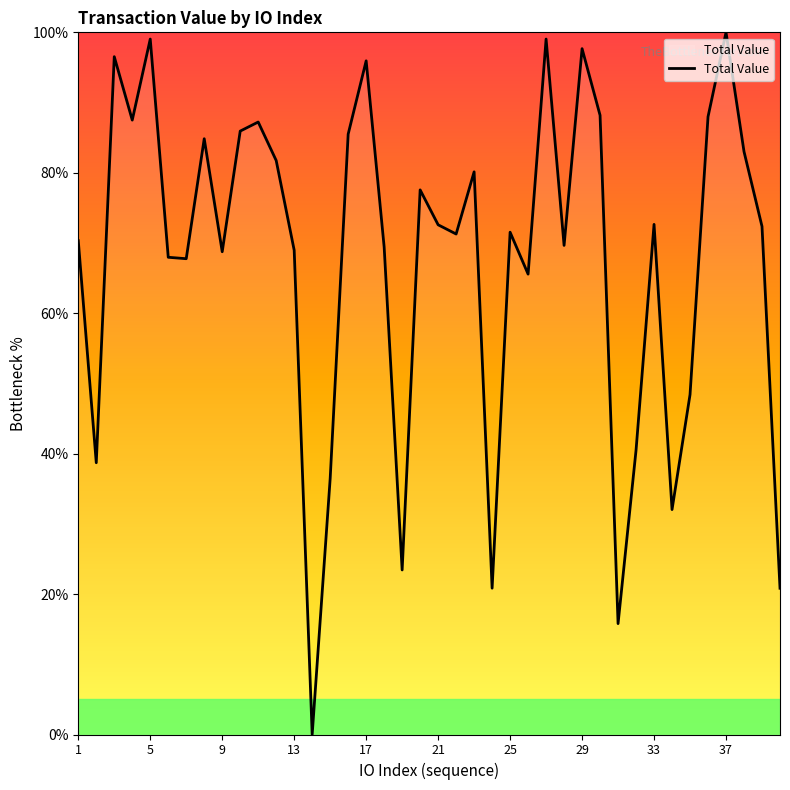

Is it true that the value at 33 is 127.2?

False